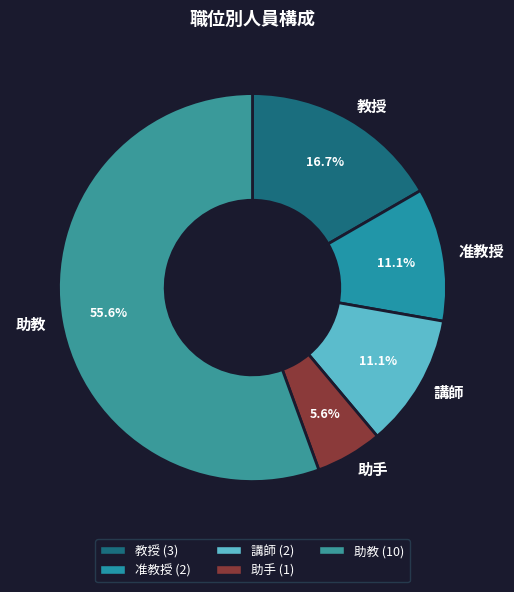

To the nearest percent, what is the combined percentage of 助手 and 助教?

61%